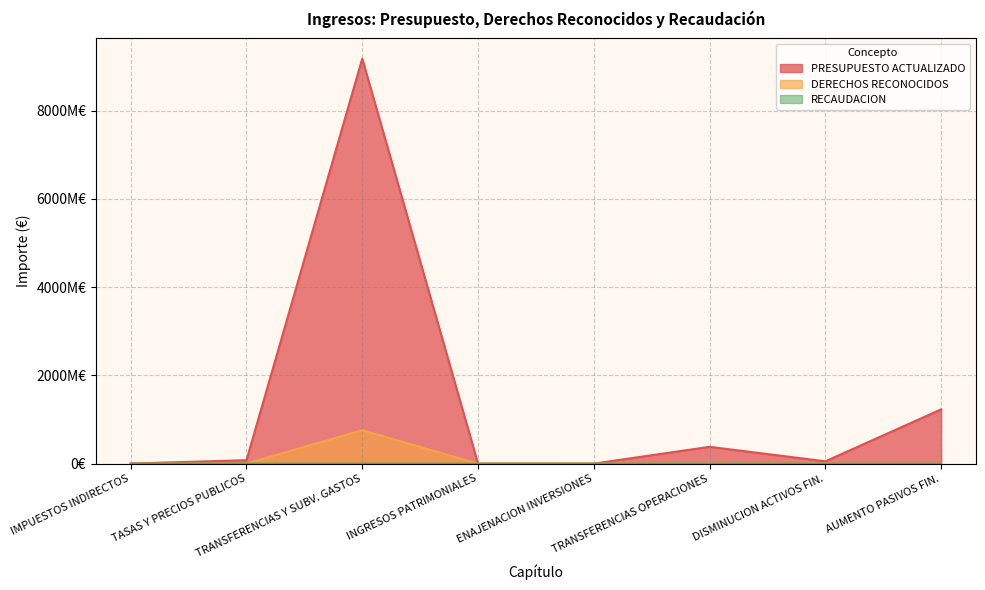

How many interior local valleys does the PRESUPUESTO ACTUALIZADO series have?

2